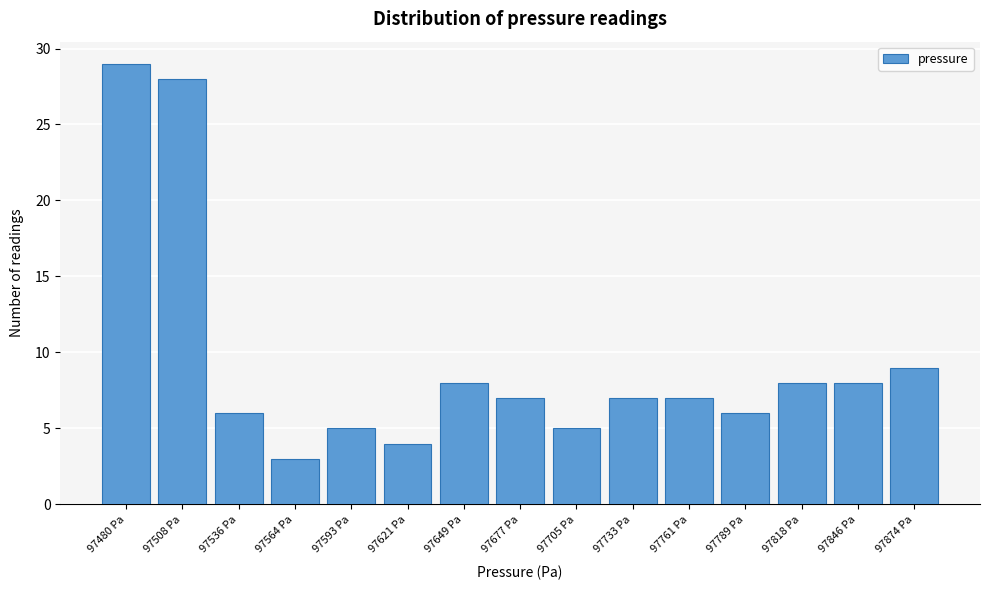

Reading left to right, extract all data points from this chart.

29	28	6	3	5	4	8	7	5	7	7	6	8	8	9